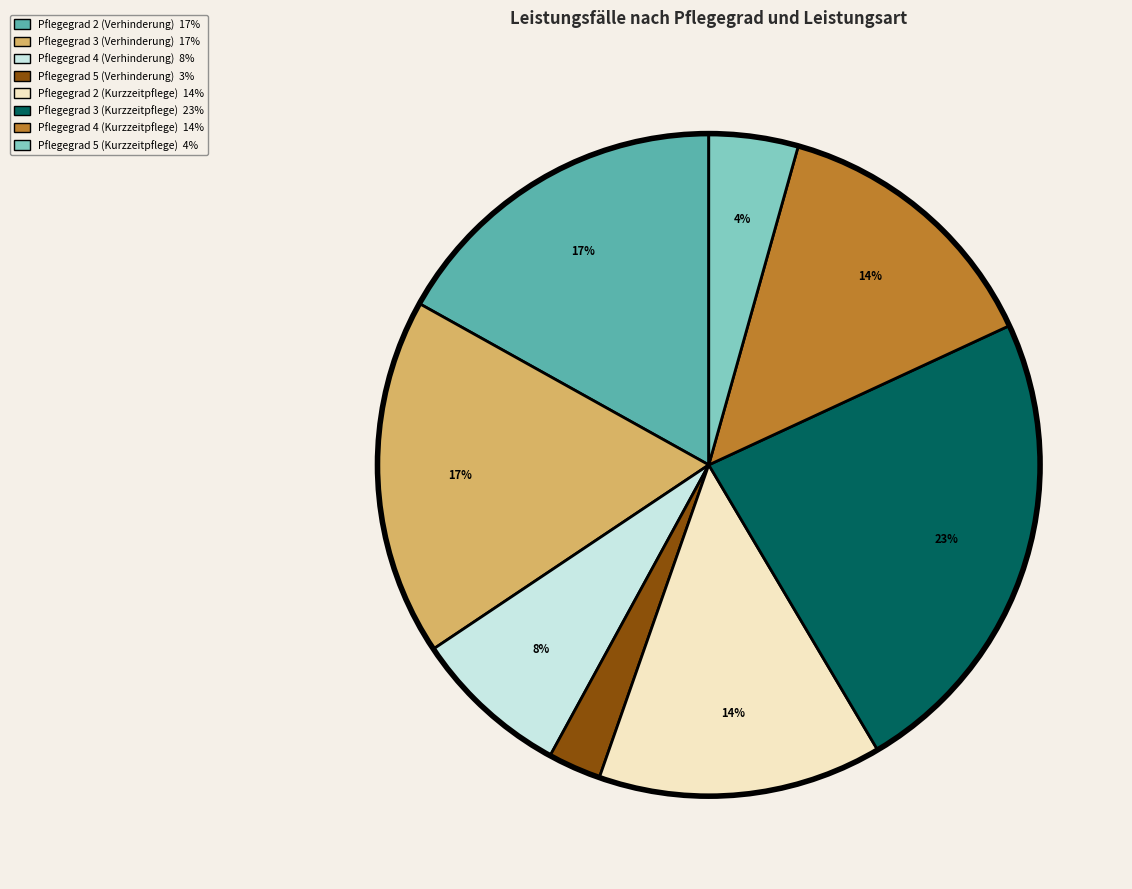

Is the sum of Pflegegrad 2 (Verhinderung) and Pflegegrad 2 (Kurzzeitpflege) greater than half?

No